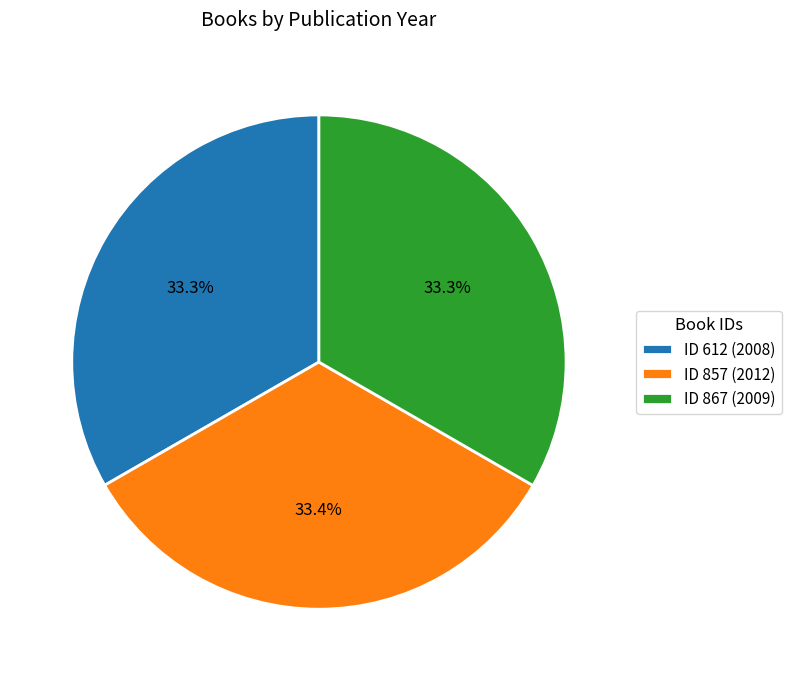

What is the ratio of the value at ID 857 (2012) to the value at ID 612 (2008)?

1.0